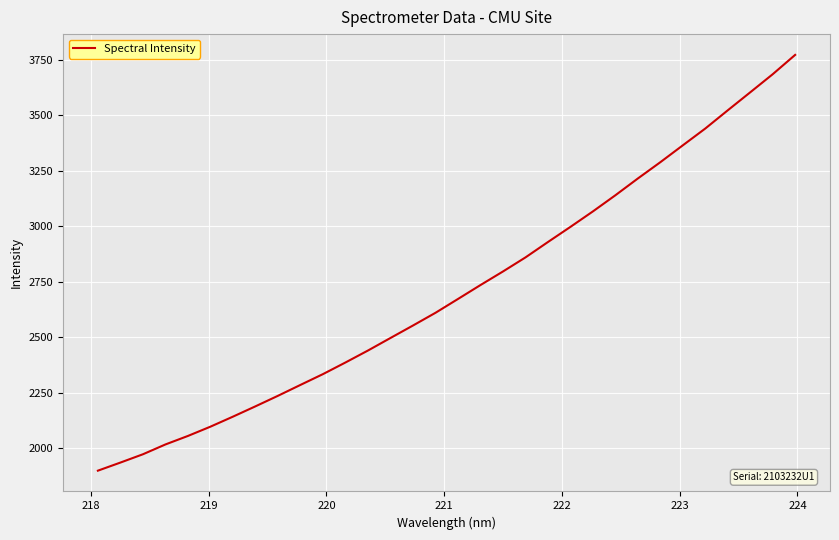

What is the minimum value shown in the chart?

1899.1